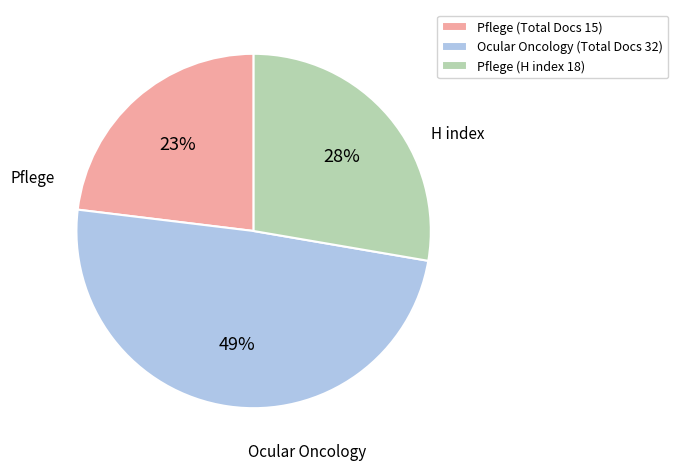

Which category has the smallest portion of the pie?

Pflege (Total Docs 15)